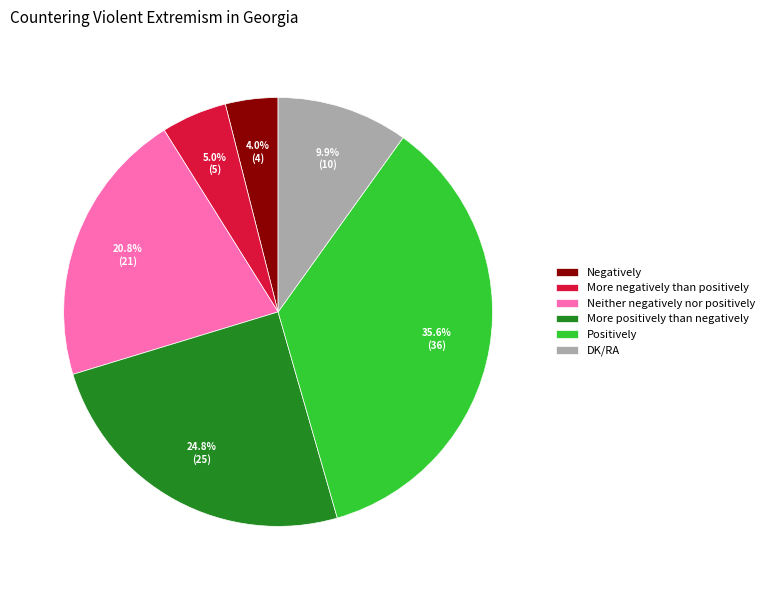

What percentage is NOT represented by Positively?

64.4%